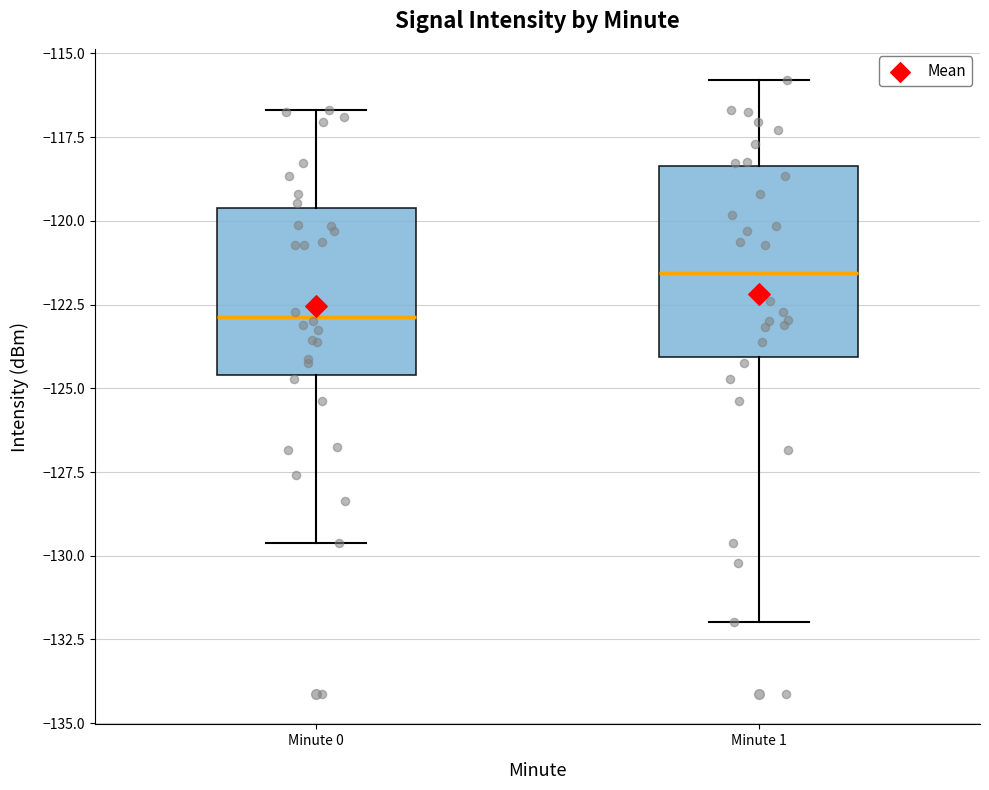

Which box is the tallest, from its lower edge to its upper edge?

Minute 1